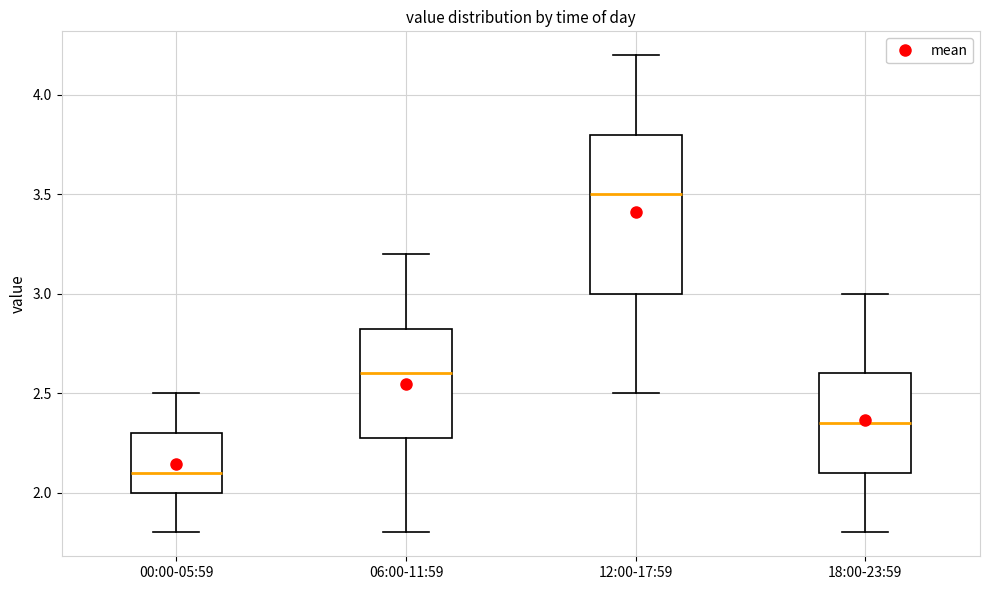

Comparing the boxes themselves (not the whiskers), which one is the tallest?

12:00-17:59